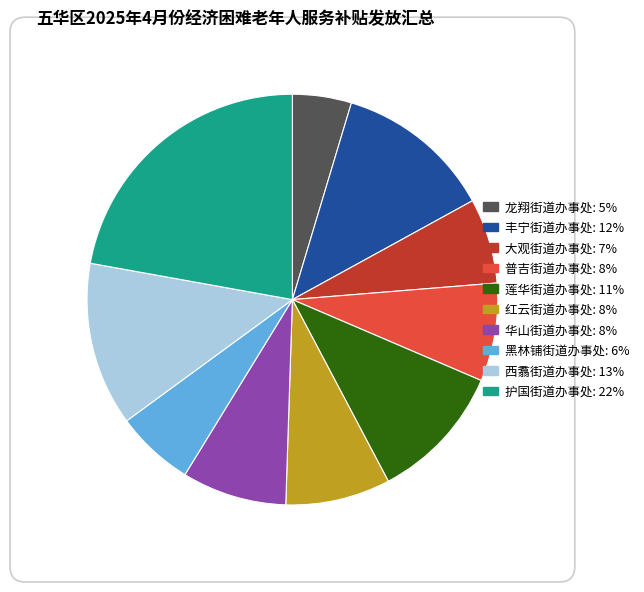

Is 莲华街道办事处 the majority of the pie?

No